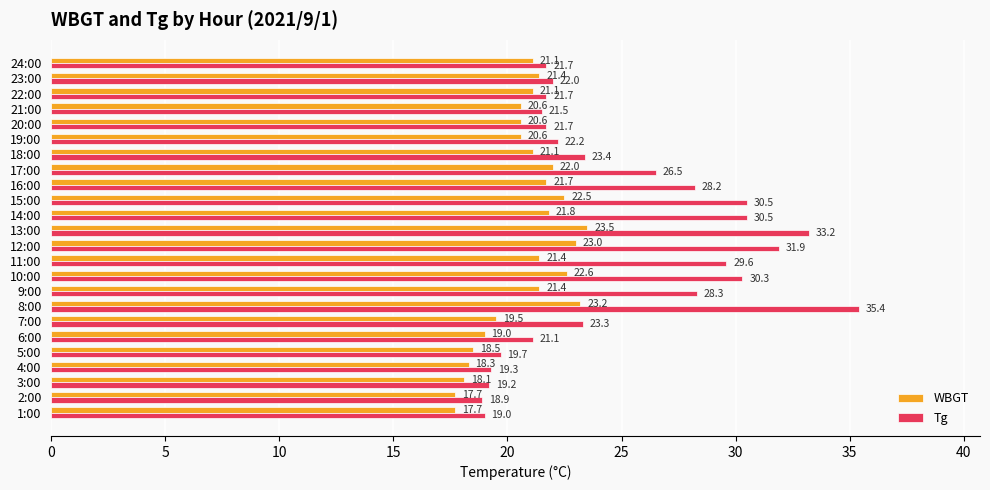

What is the difference between the second highest and second lowest values in the WBGT series?

5.5